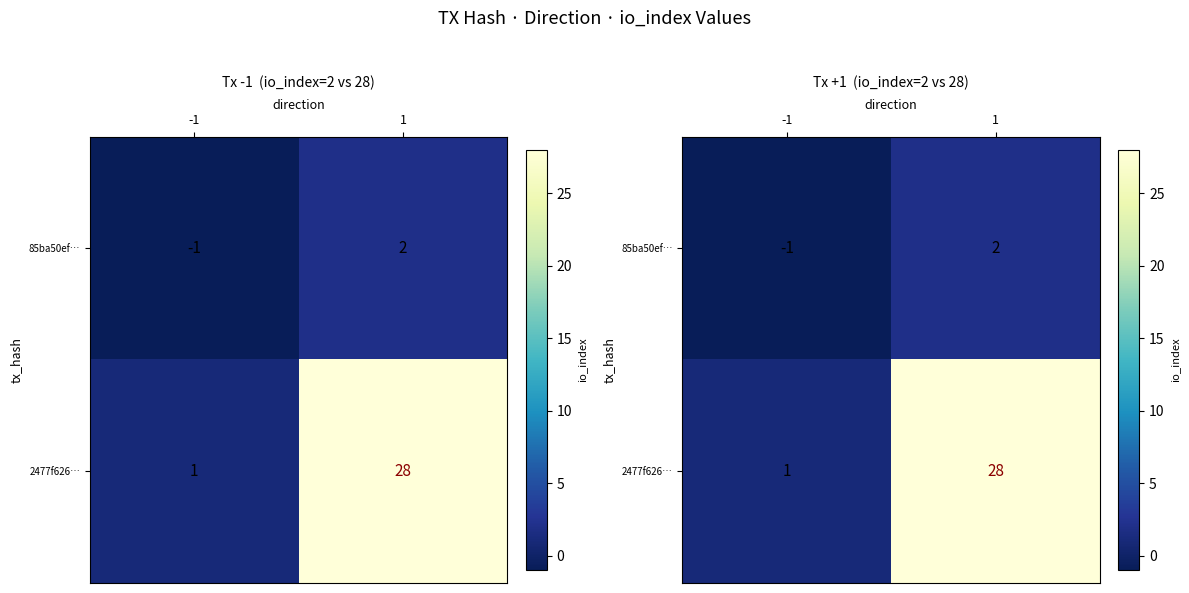

What is the difference between the maximum and minimum values in the 85ba50ef… series?

3